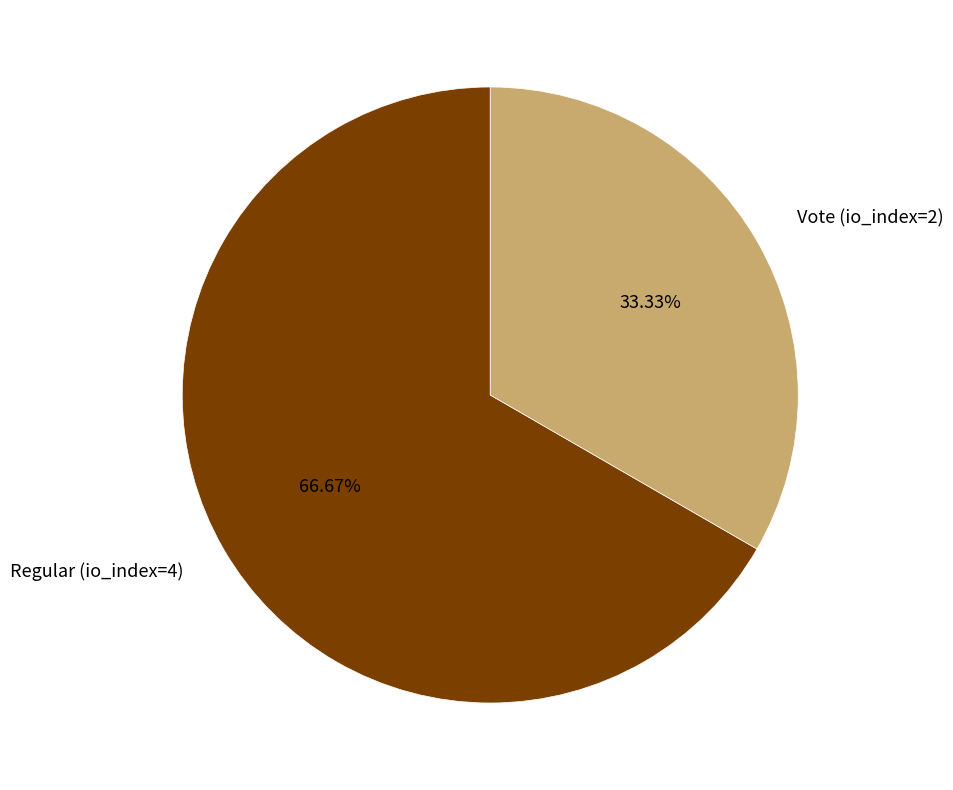

Does any single category account for the majority?

Yes